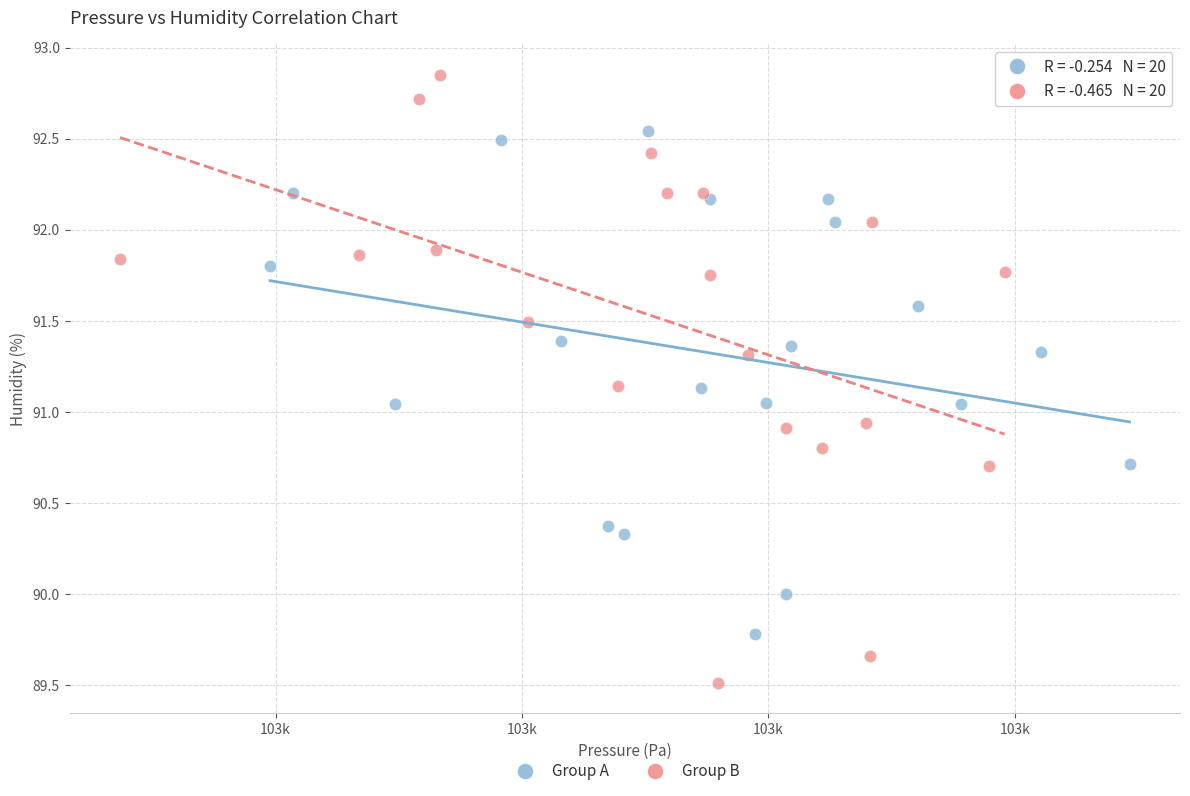

Which series contains the lowest Y value?

Group B